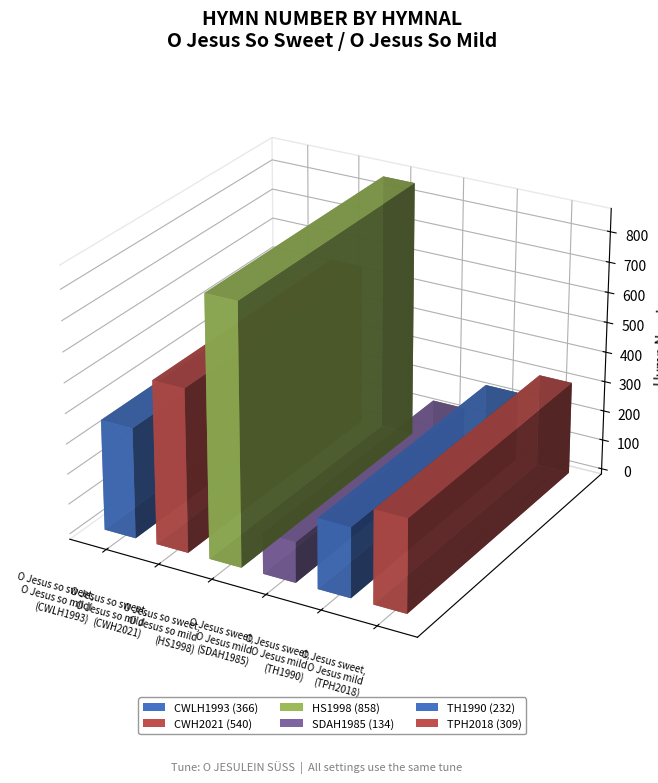

Which has a higher value, O Jesus so sweet,
O Jesus so mild!
(CWLH1993) or O Jesus sweet,
O Jesus mild
(SDAH1985)?

O Jesus so sweet,
O Jesus so mild!
(CWLH1993)